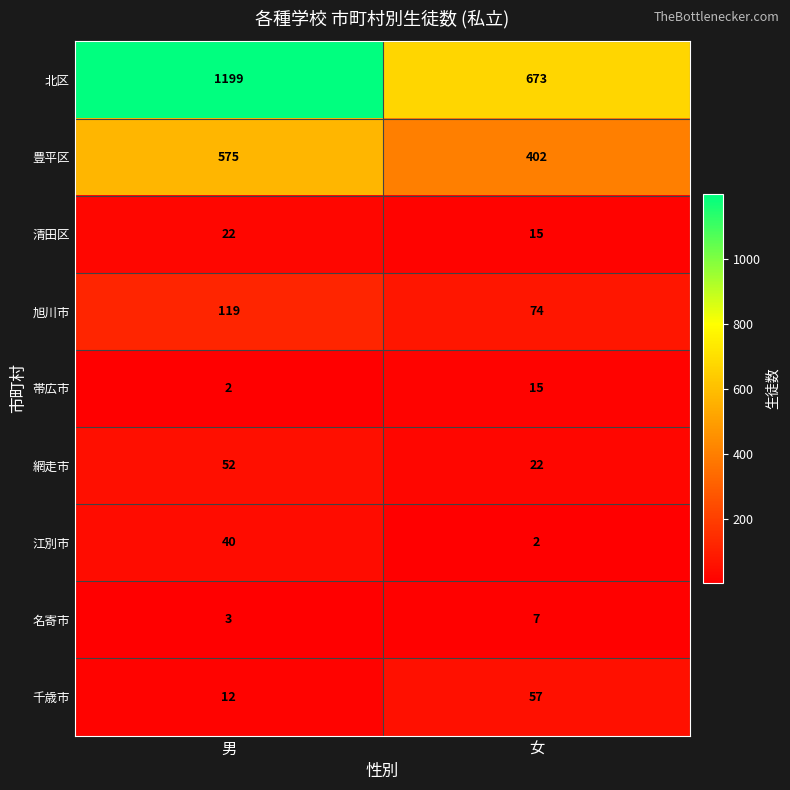

The 網走市 series shows 39 at 女. True or false?

False